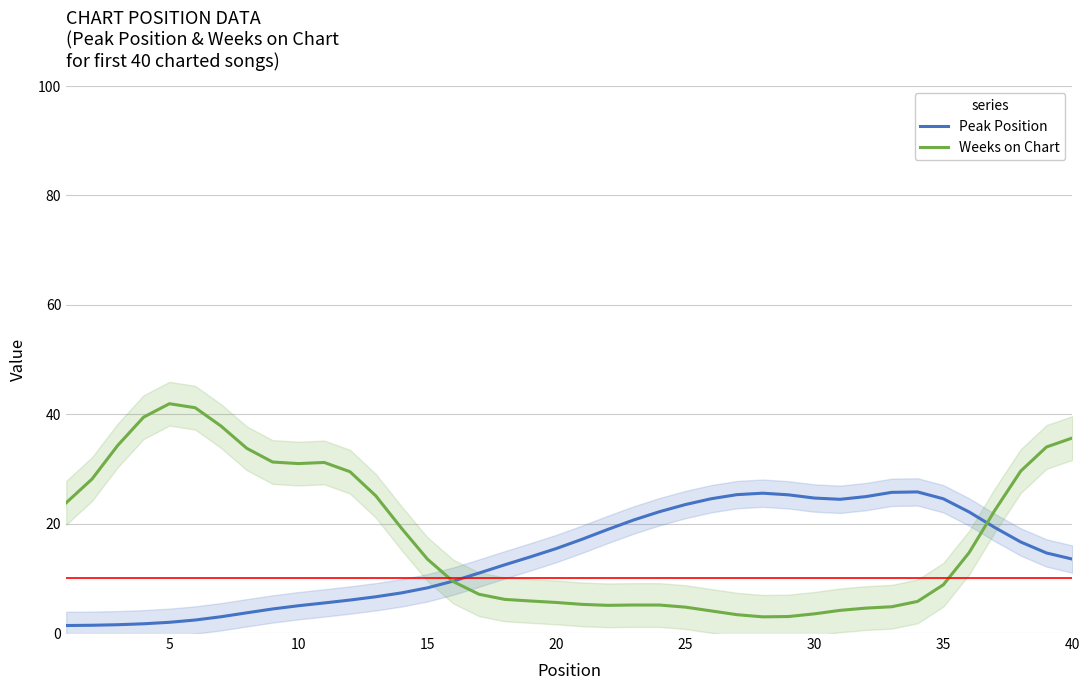

What is the average value of the Peak Position series?

14.1